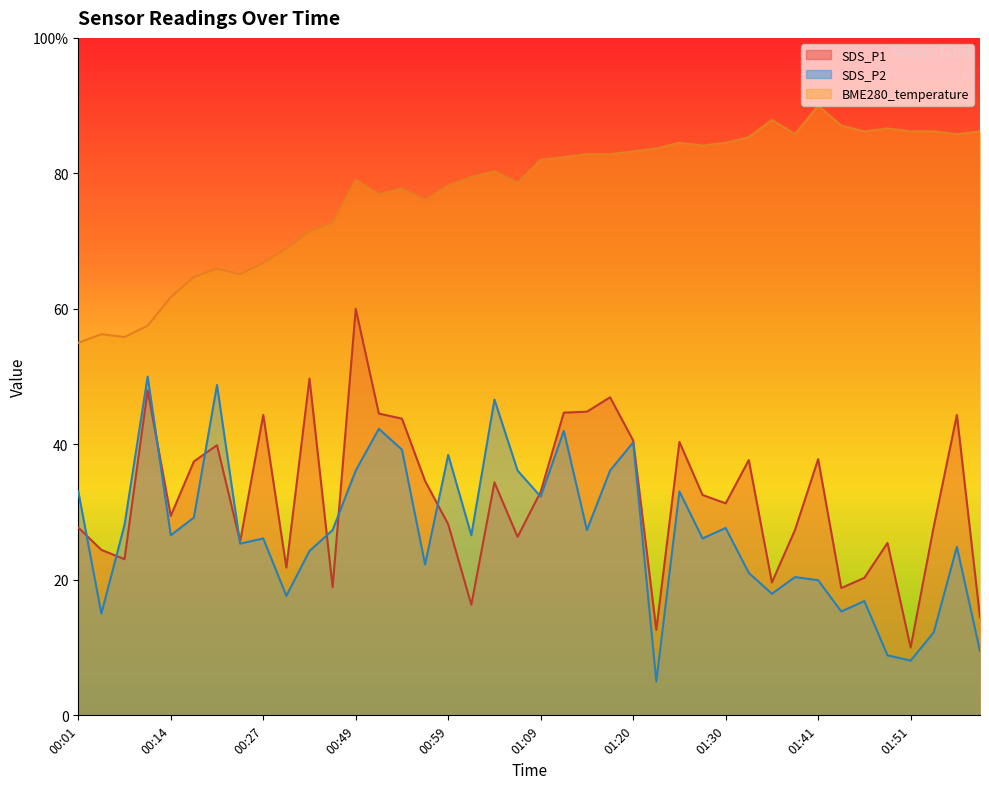

Is it true that SDS_P2 equals 38.4 at 00:27?

False